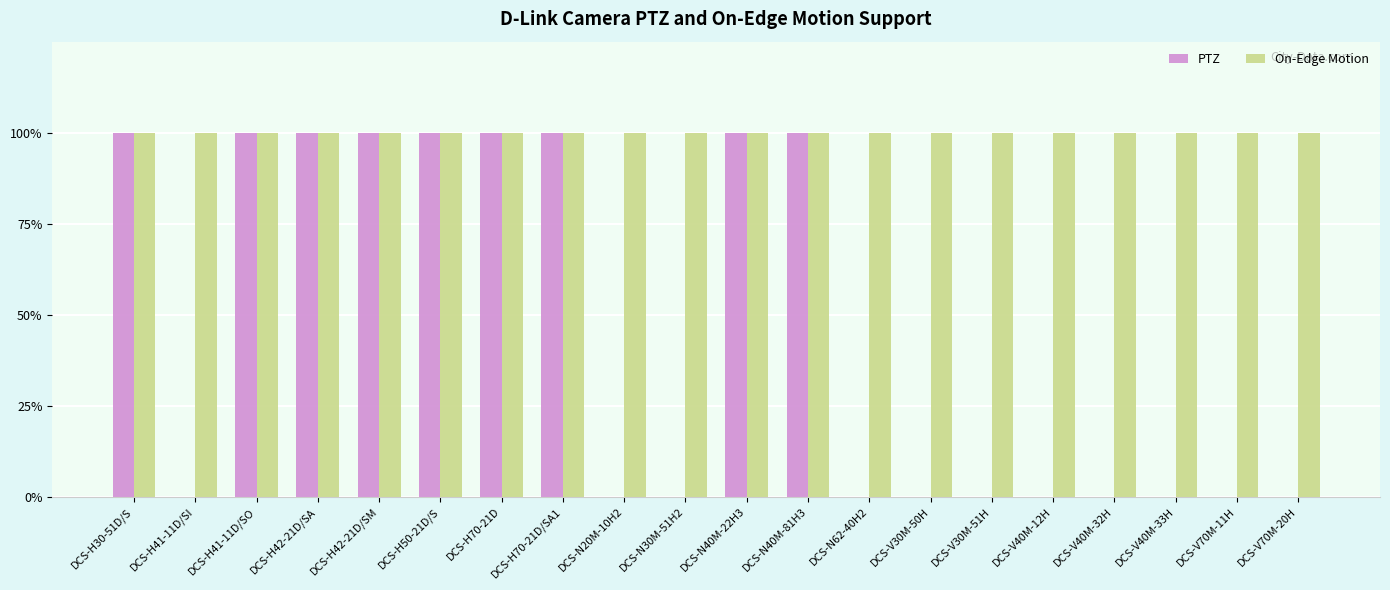

Rank the series at DCS-V40M-12H from lowest to highest value.

PTZ, On-Edge Motion